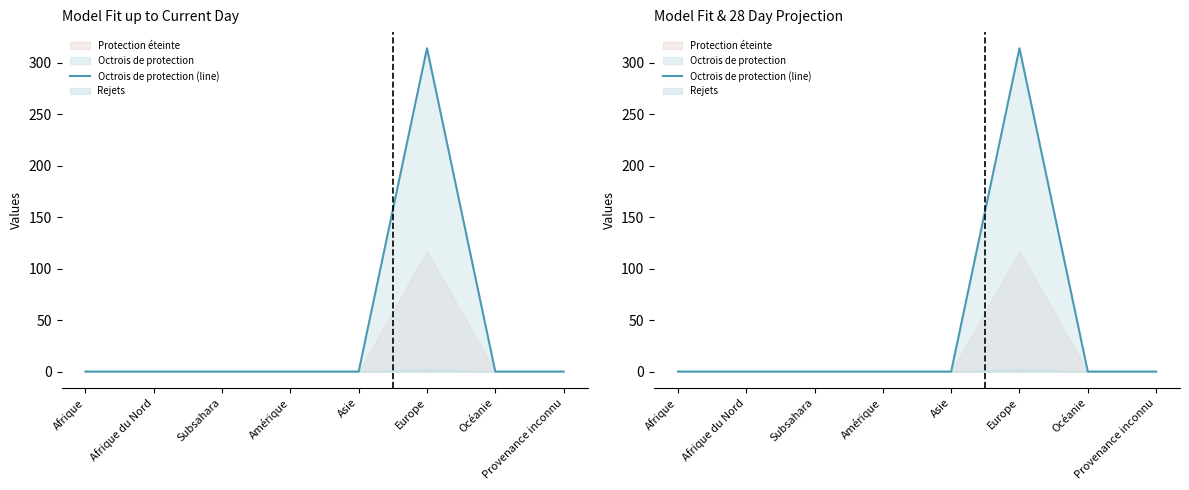

Between Afrique and Provenance inconnu, which is larger?

Afrique